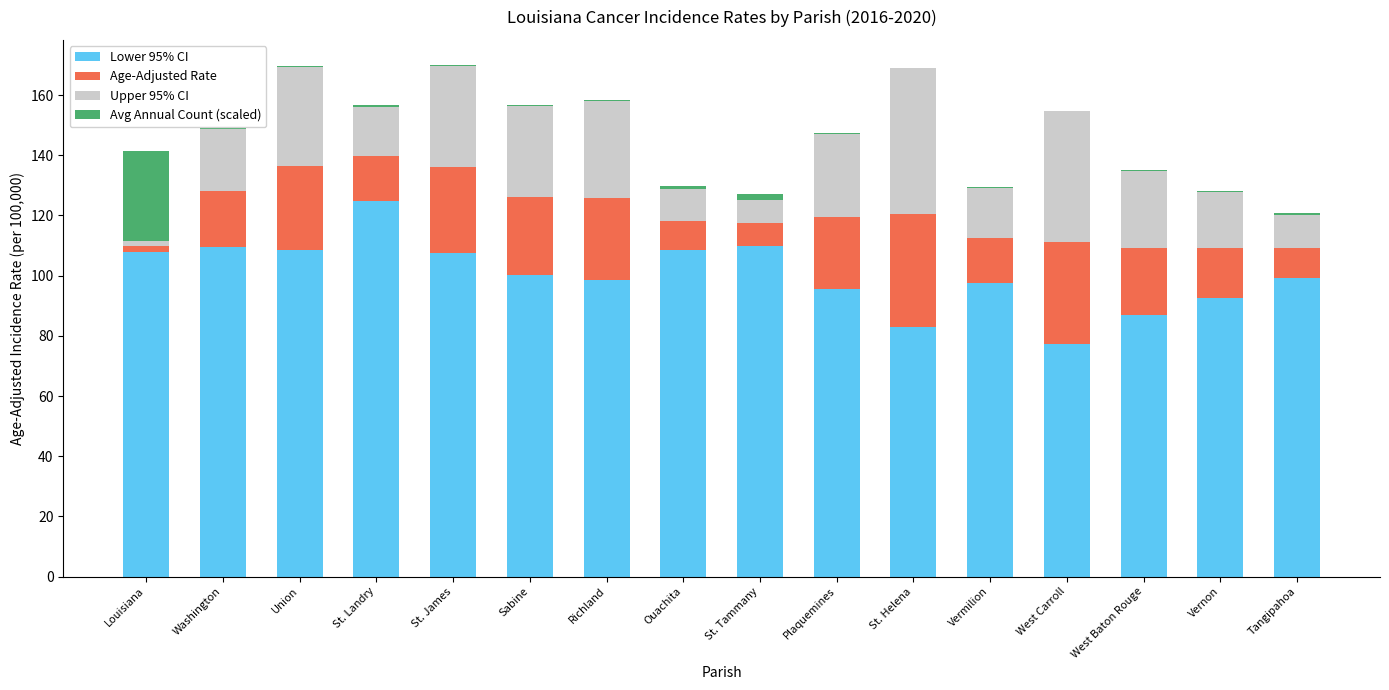

What are all the series names shown in the legend?

Lower 95% CI, Age-Adjusted Rate, Upper 95% CI, Avg Annual Count (scaled)